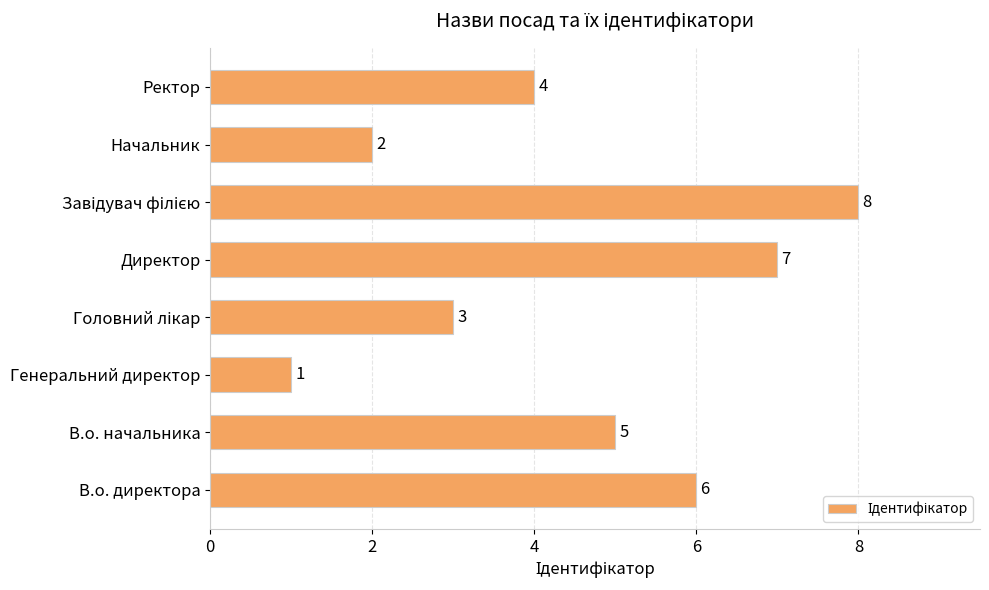

What is the sum of all values?

36